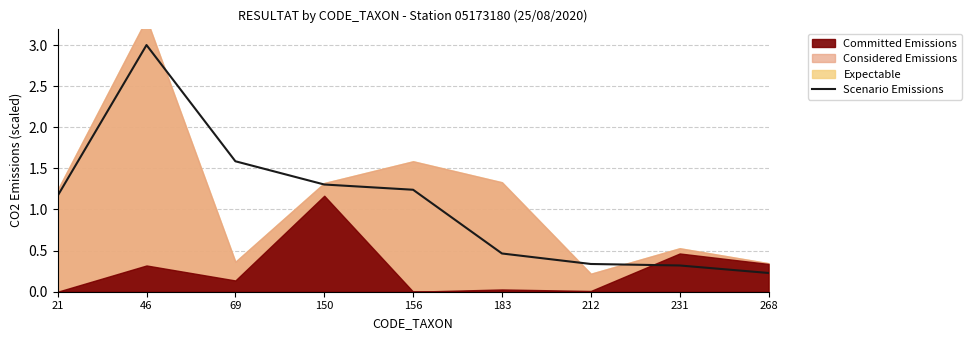

How many lines are shown in the chart?

1